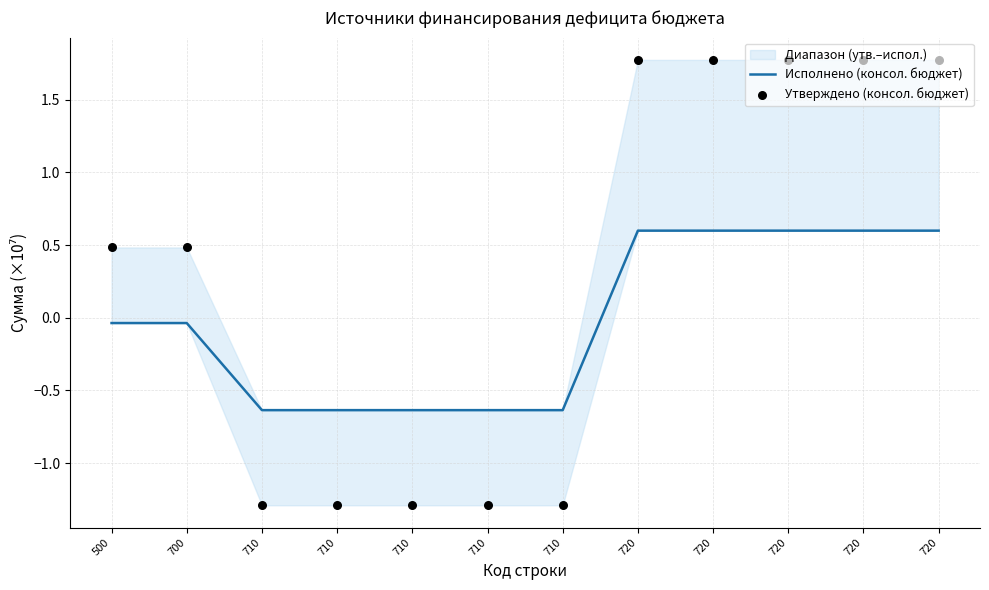

Is the value of Исполнено (консол. бюджет) at 500 greater than the value of Утверждено (консол. бюджет) at 710?

Yes